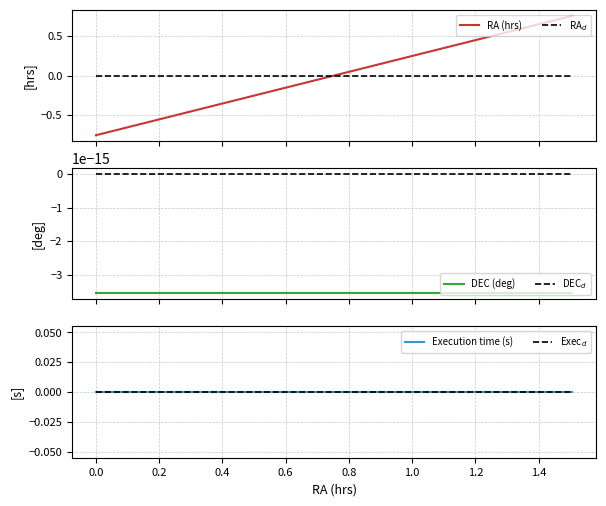

True or false: RA$_d$ and DEC$_d$ intersect in this chart.

False